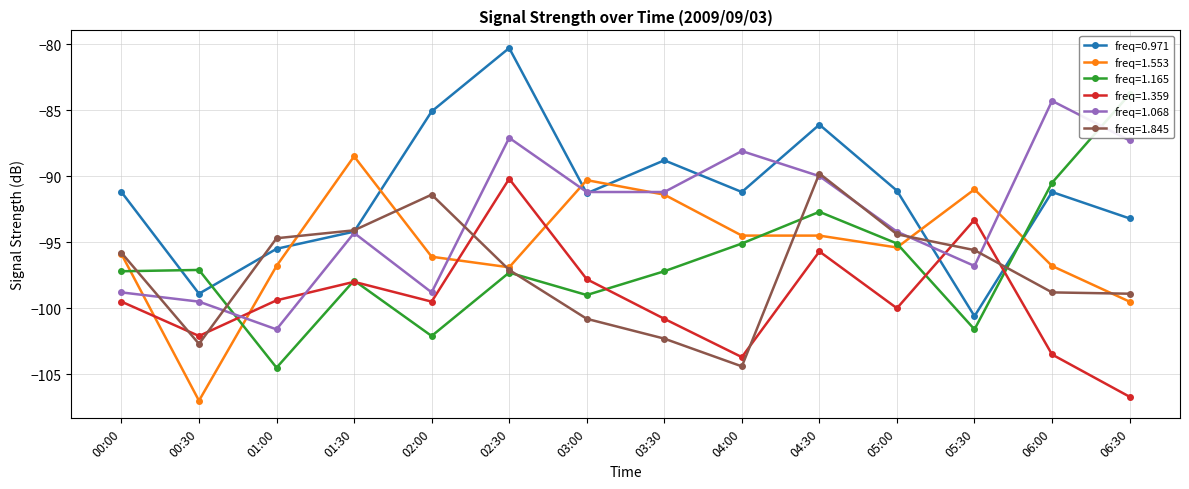

Between which two adjacent categories do 0.971 and 1.553 first intersect?

01:00 and 01:30